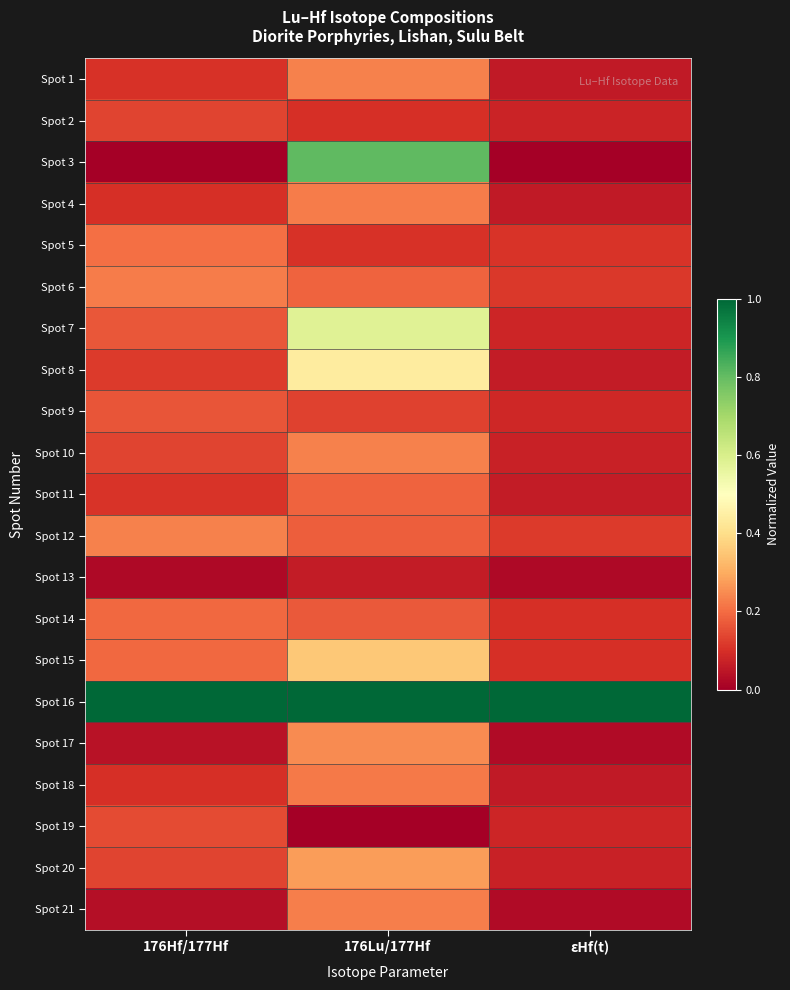

What is the maximum value shown in the chart?

1.0